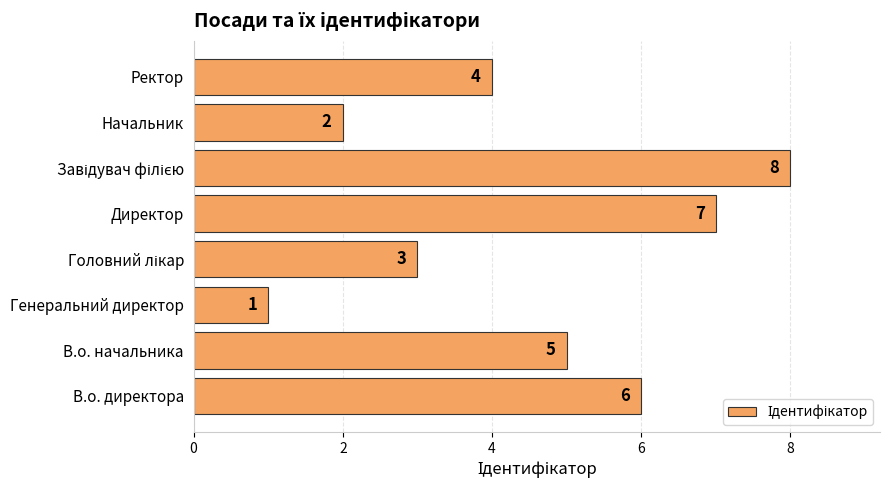

Reading top to bottom, list all the values displayed in this chart.

4	2	8	7	3	1	5	6